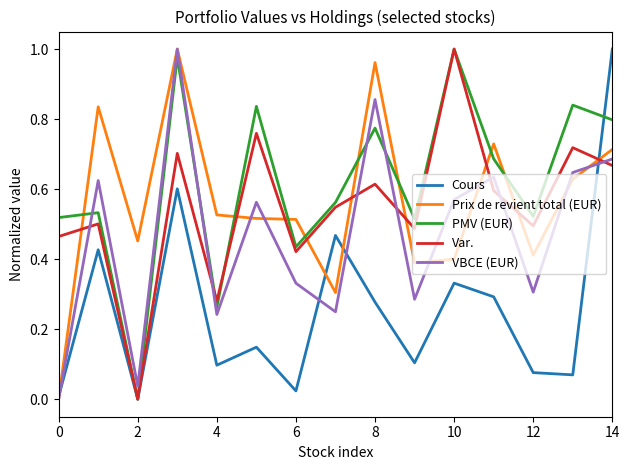

Which series has the largest total across all categories?

PMV (EUR)